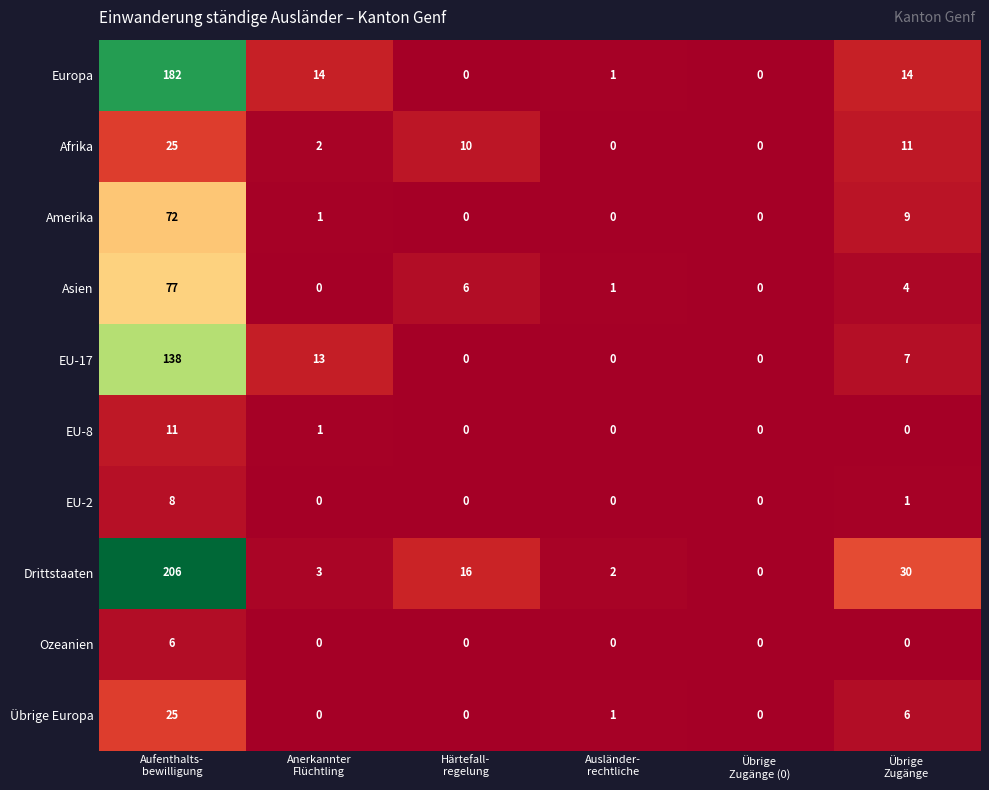

What is the sum of all EU-2 values?

9